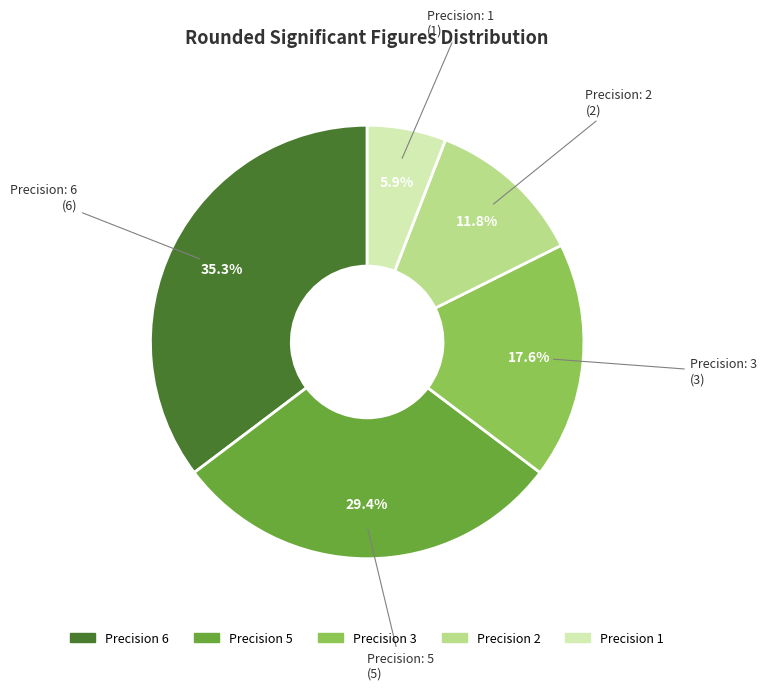

Does any single category account for the majority?

No